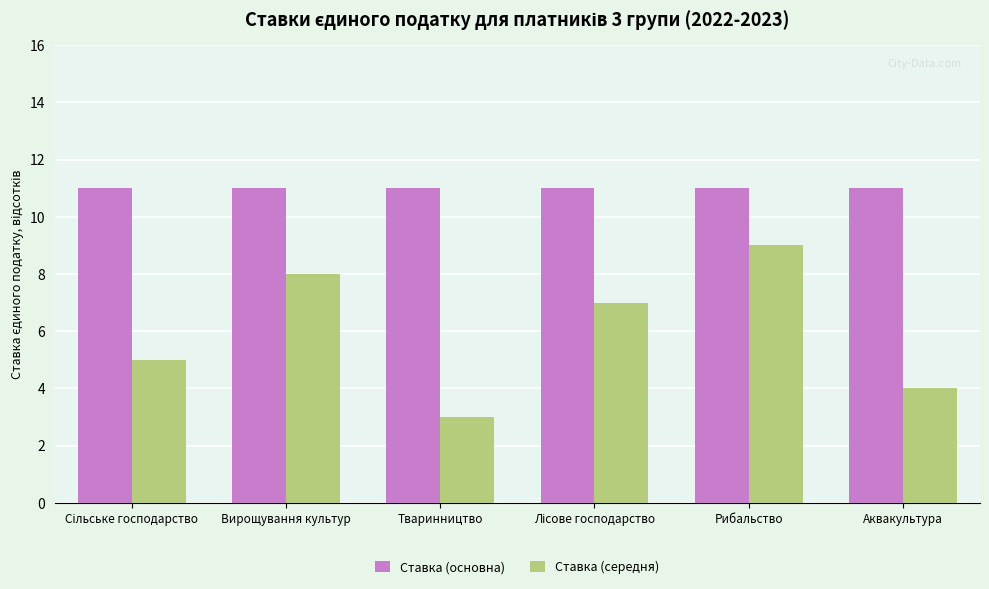

What is the difference between the Ставка (середня) values at Аквакультура and Вирощування культур?

4